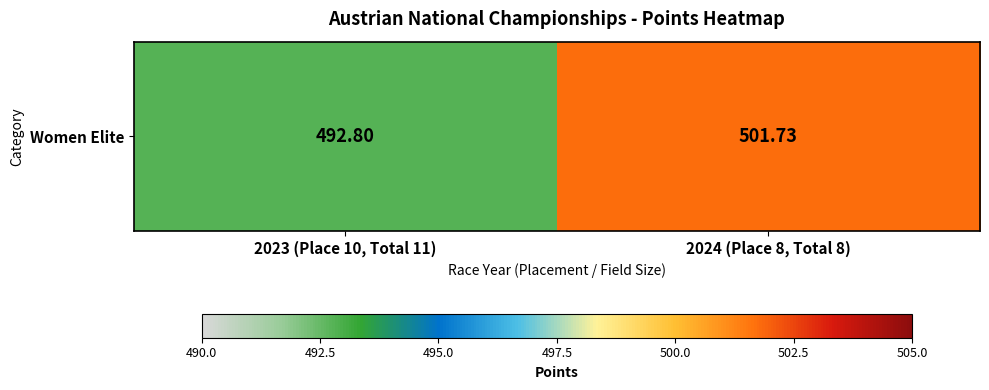

What is the greatest value displayed?

501.7